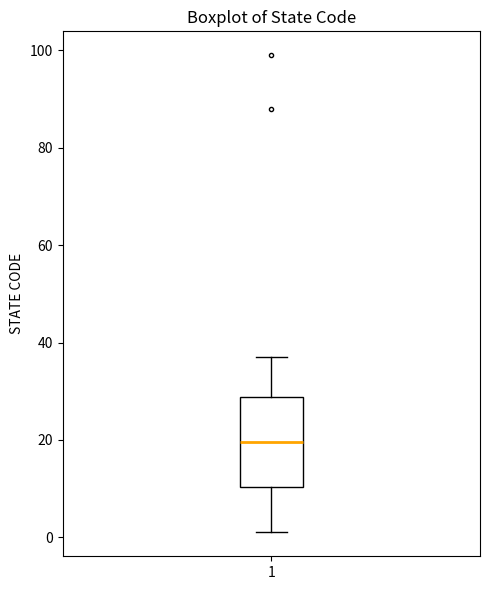

Read this box plot against the y-axis: the position of the median line, the range covered by the box, and the ends of both whiskers. The values are not printed on the chart, so give them approximately, as read against the axis.

median 20, box 10 to 28, whiskers 2 to 38